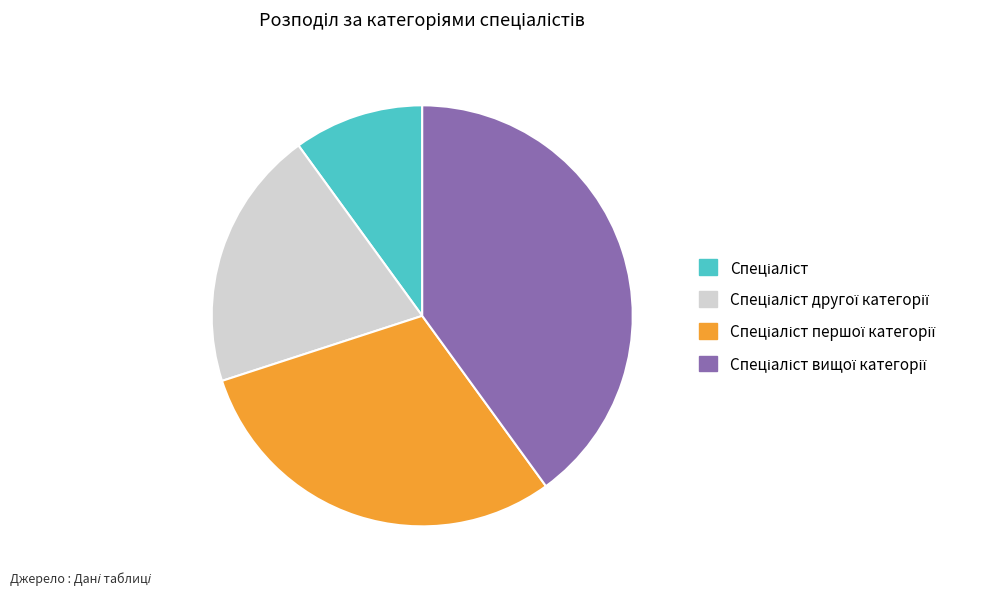

Is there a majority slice in this chart?

No